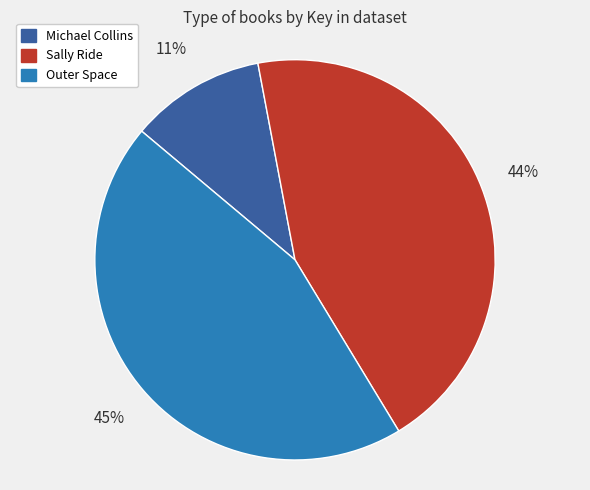

True or false: Outer Space accounts for 39% of the total.

False